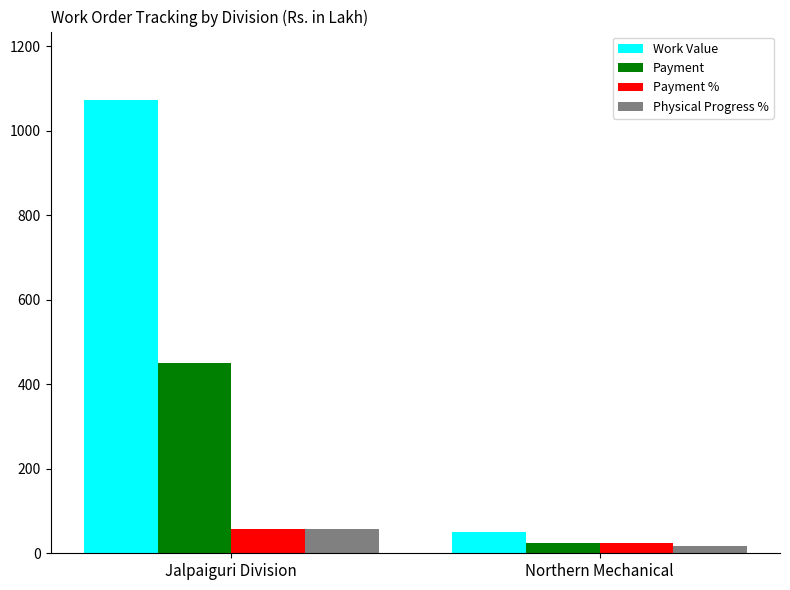

Rank the categories by Work Value value from highest to lowest.

Jalpaiguri Division, Northern Mechanical